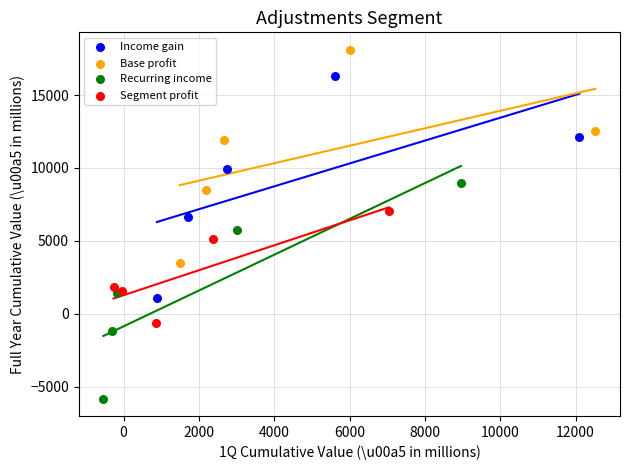

Which series has the largest Y range (max minus min)?

Income gain